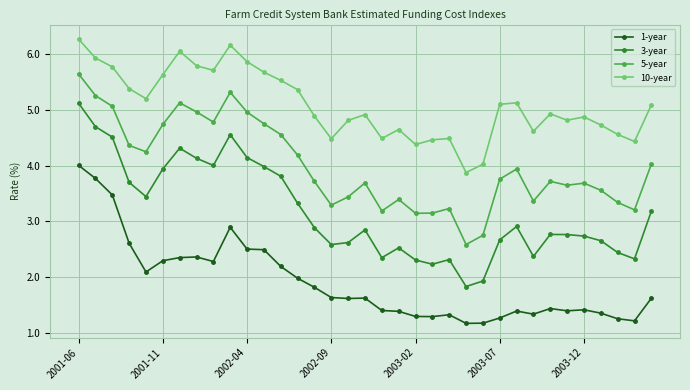

What is the average value of the 10-year series?

5.1